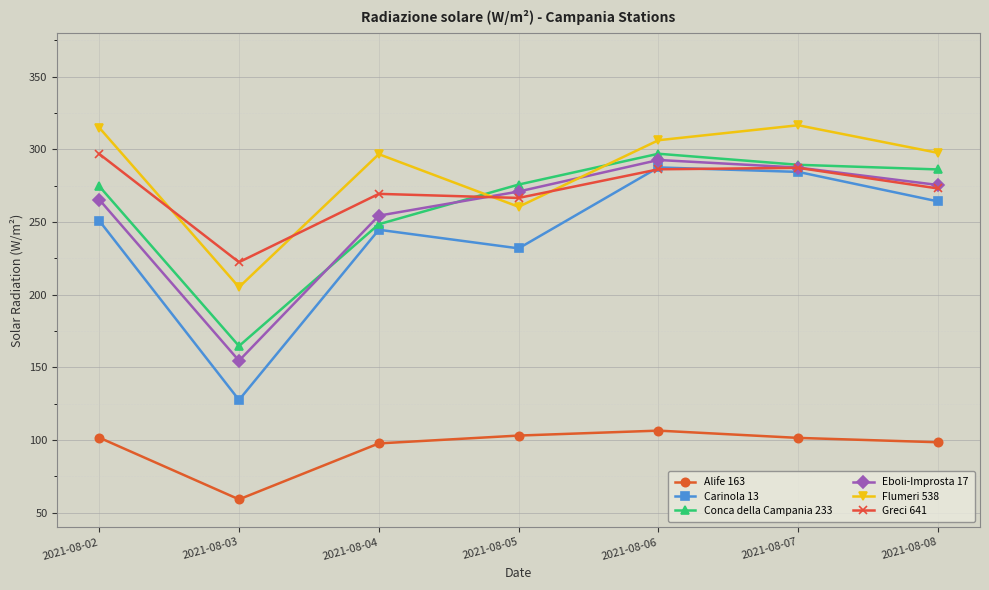

What is the difference between the highest and lowest values at 2021-08-05?

172.7